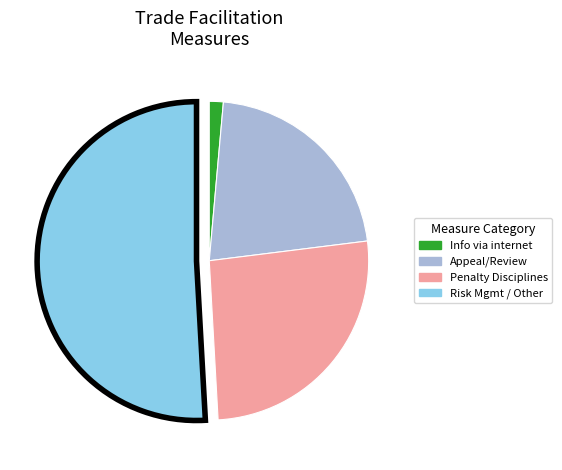

Is there any slice that represents more than half of the pie?

Yes